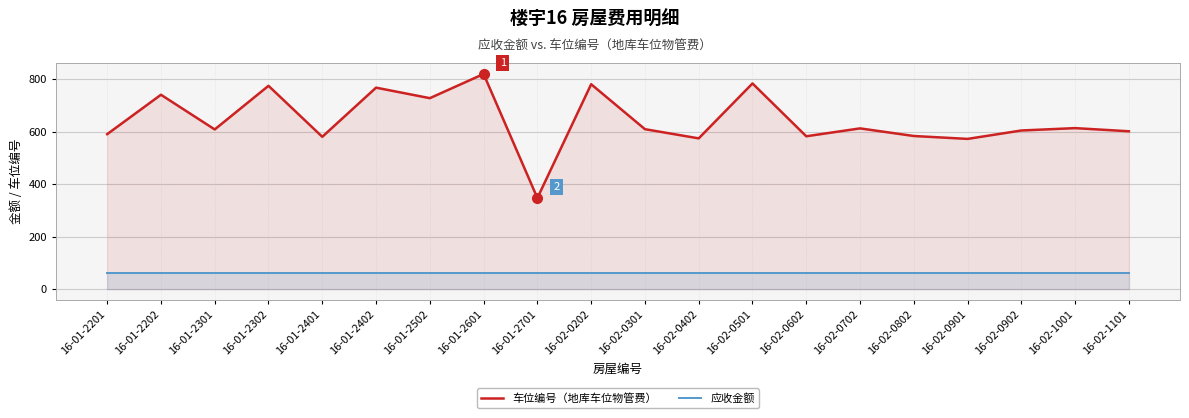

How many interior local peaks does the 车位编号（地库车位物管费） series have?

8